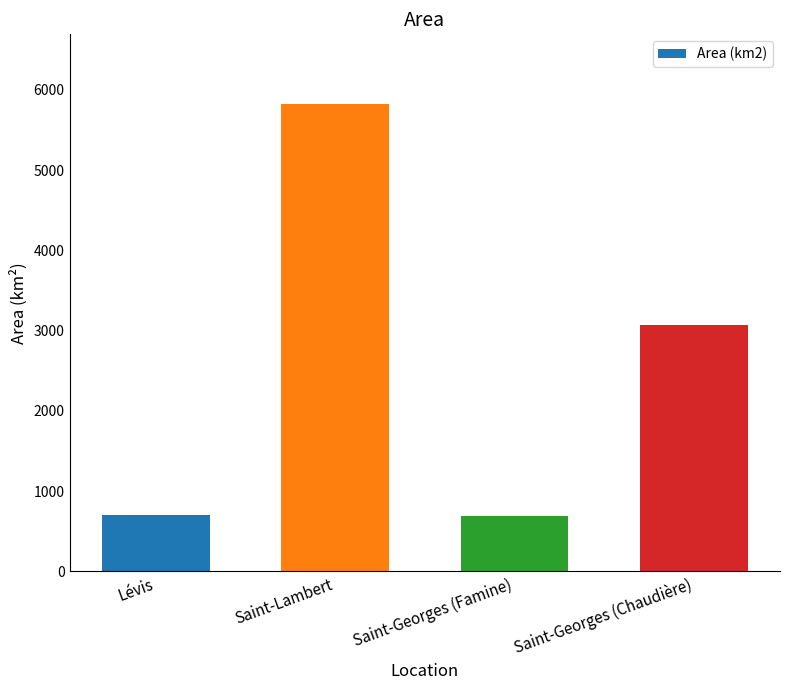

The chart shows a value of 5820 at Saint-Lambert. True or false?

True